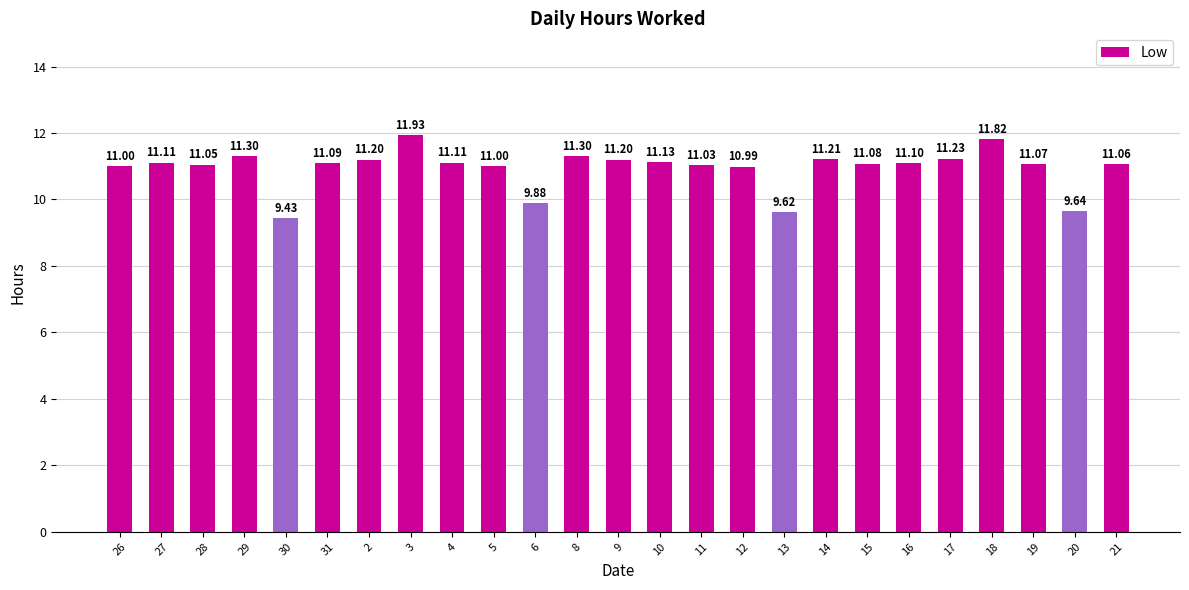

How many bars are there in total?

25